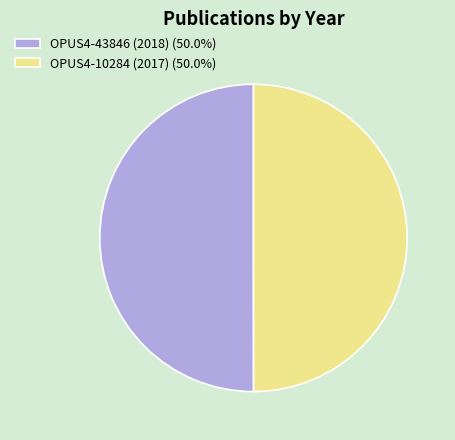

Approximately how many times larger is the value at OPUS4-43846 (2018) (50.0%) compared to OPUS4-10284 (2017) (50.0%)?

1.0